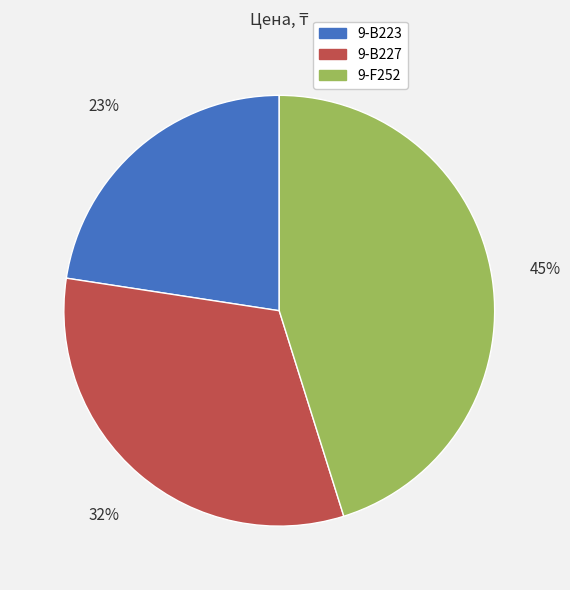

What is the ratio of the value at 9-B223 to the value at 9-F252?

0.5